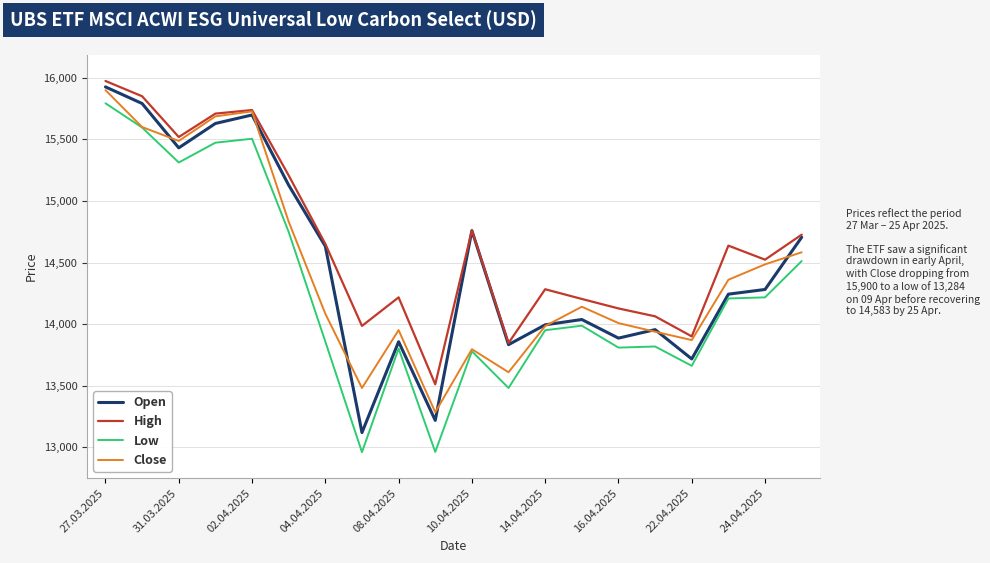

True or false: Low and High cross at least once.

False